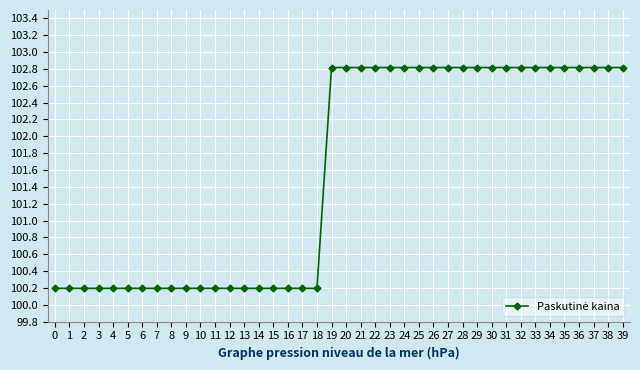

What is the change in value from 7 to 38?

+2.6